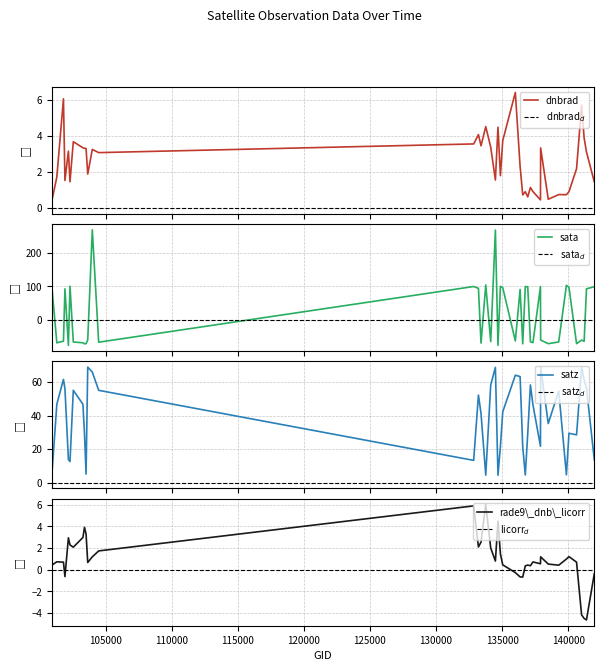

Rank the categories by dnbrad value from highest to lowest.

136001, 101805, 141015, 133762, 134687, 133209, 141208, 135048, 102550, 132847, 133404, 134138, 103278, 137916, 103396, 103515, 103988, 102179, 141384, 104471, 136362, 140634, 103642, 134872, 101303, 134492, 101917, 141975, 102300, 137142, 137335, 136755, 140059, 139283, 139866, 136561, 136940, 138492, 137903, 100921